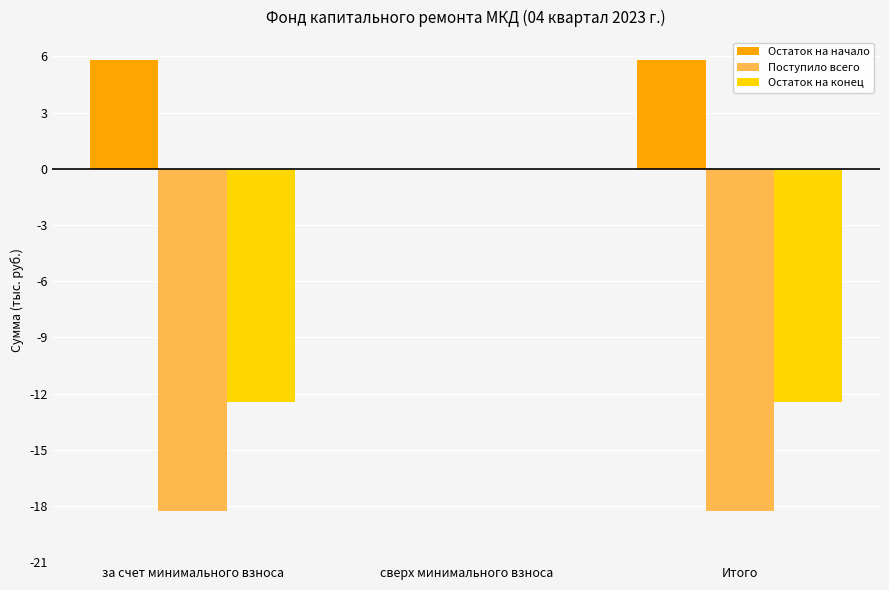

Reading right to left, extract all data points from this chart.

Остаток на начало: Итого=5.8	сверх минимального взноса=0.0	за счет минимального взноса=5.8
Поступило всего: Итого=-18.3	сверх минимального взноса=0.0	за счет минимального взноса=-18.3
Остаток на конец: Итого=-12.4	сверх минимального взноса=0.0	за счет минимального взноса=-12.4